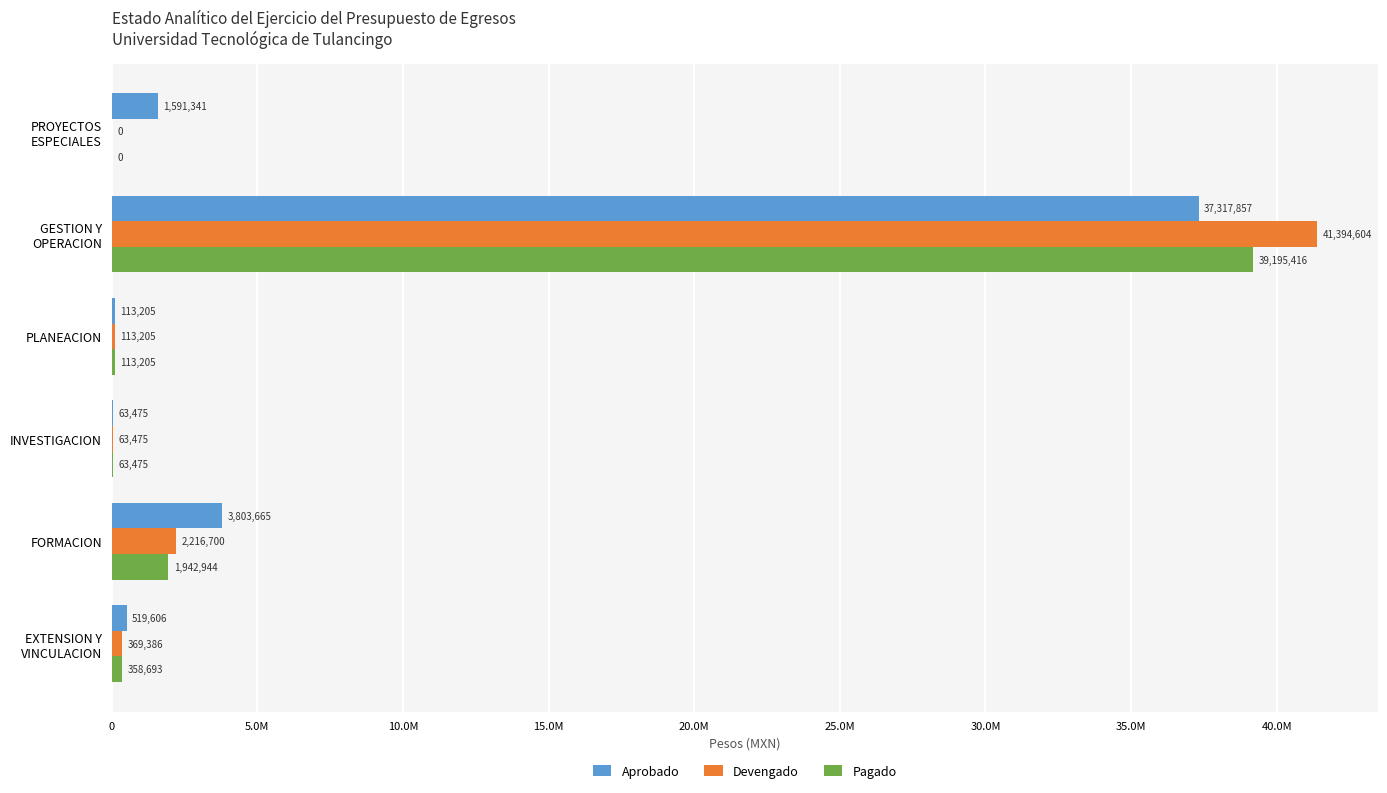

At how many categories does at least one series exceed 28332012?

1